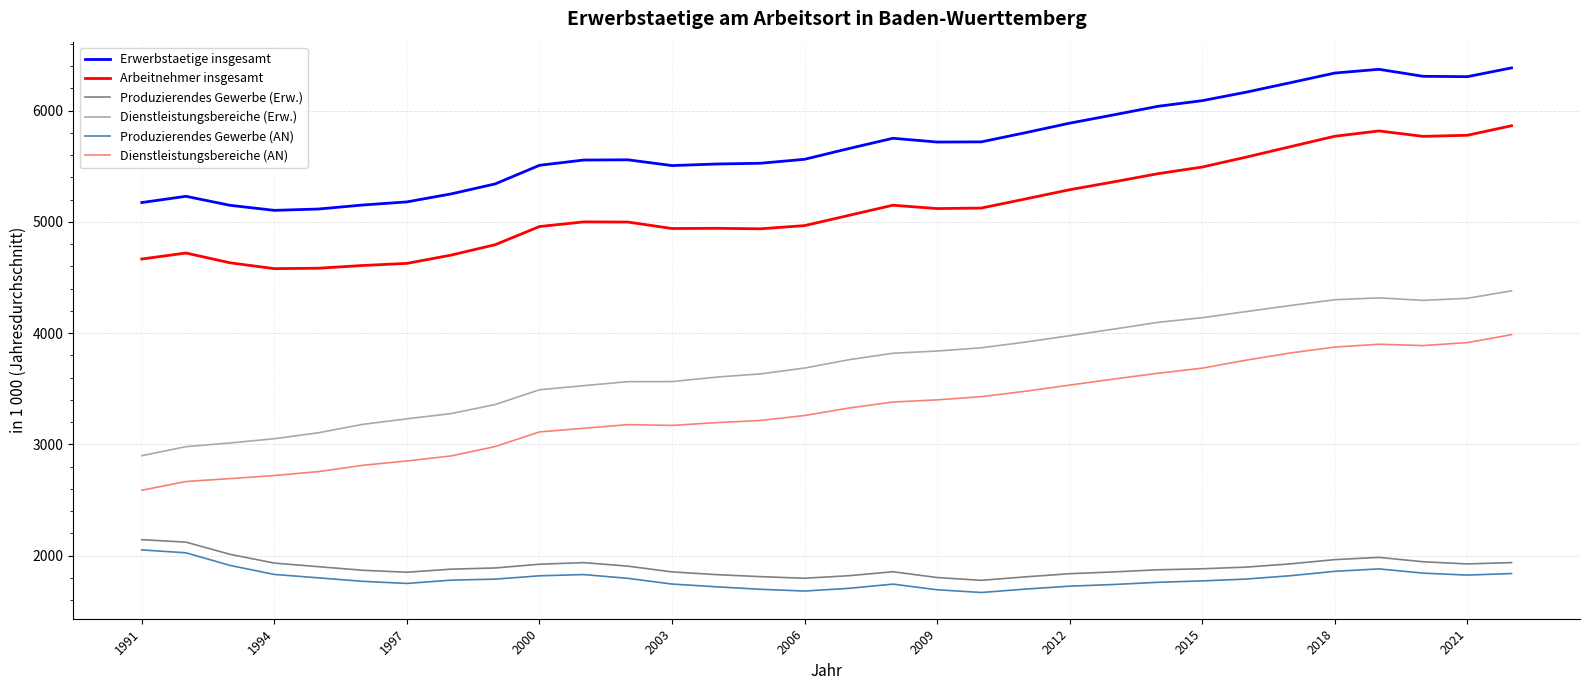

What is the difference between the maximum and minimum values in the Dienstleistungsbereiche (Erw.) series?

1482.1